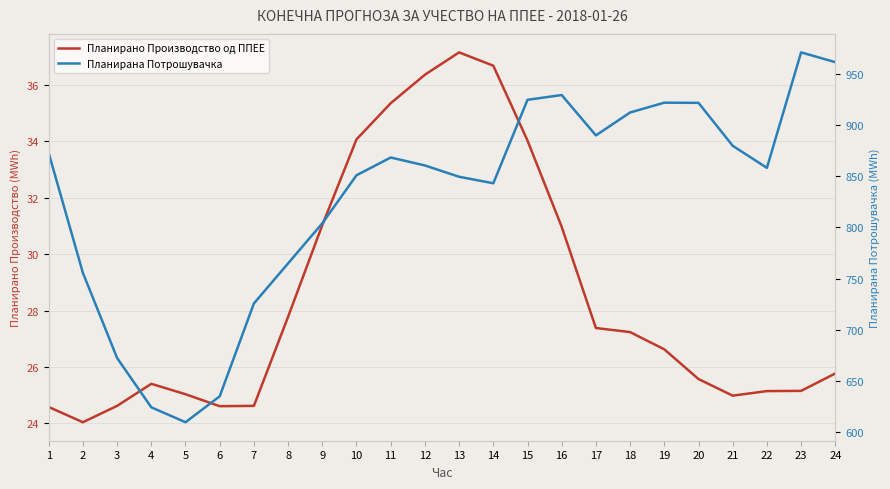

At which label does Планирана Потрошувачка reach its peak?

23